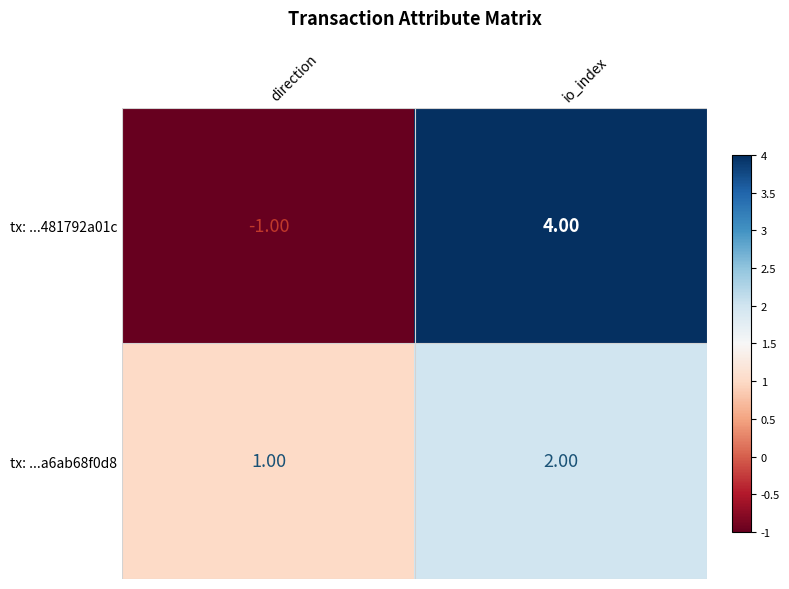

What is the sum of all tx: ...a6ab68f0d8 values?

3